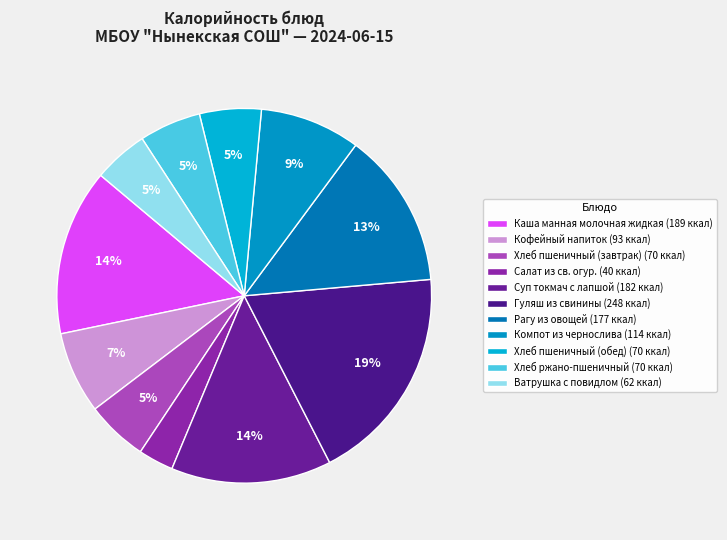

Rank the categories by value from lowest to highest.

Салат из св. огур., Ватрушка с повидлом, Хлеб пшеничный (завтрак), Хлеб пшеничный (обед), Хлеб ржано-пшеничный, Кофейный напиток, Компот из чернослива, Рагу из овощей, Суп токмач с лапшой, Каша манная молочная жидкая, Гуляш из свинины